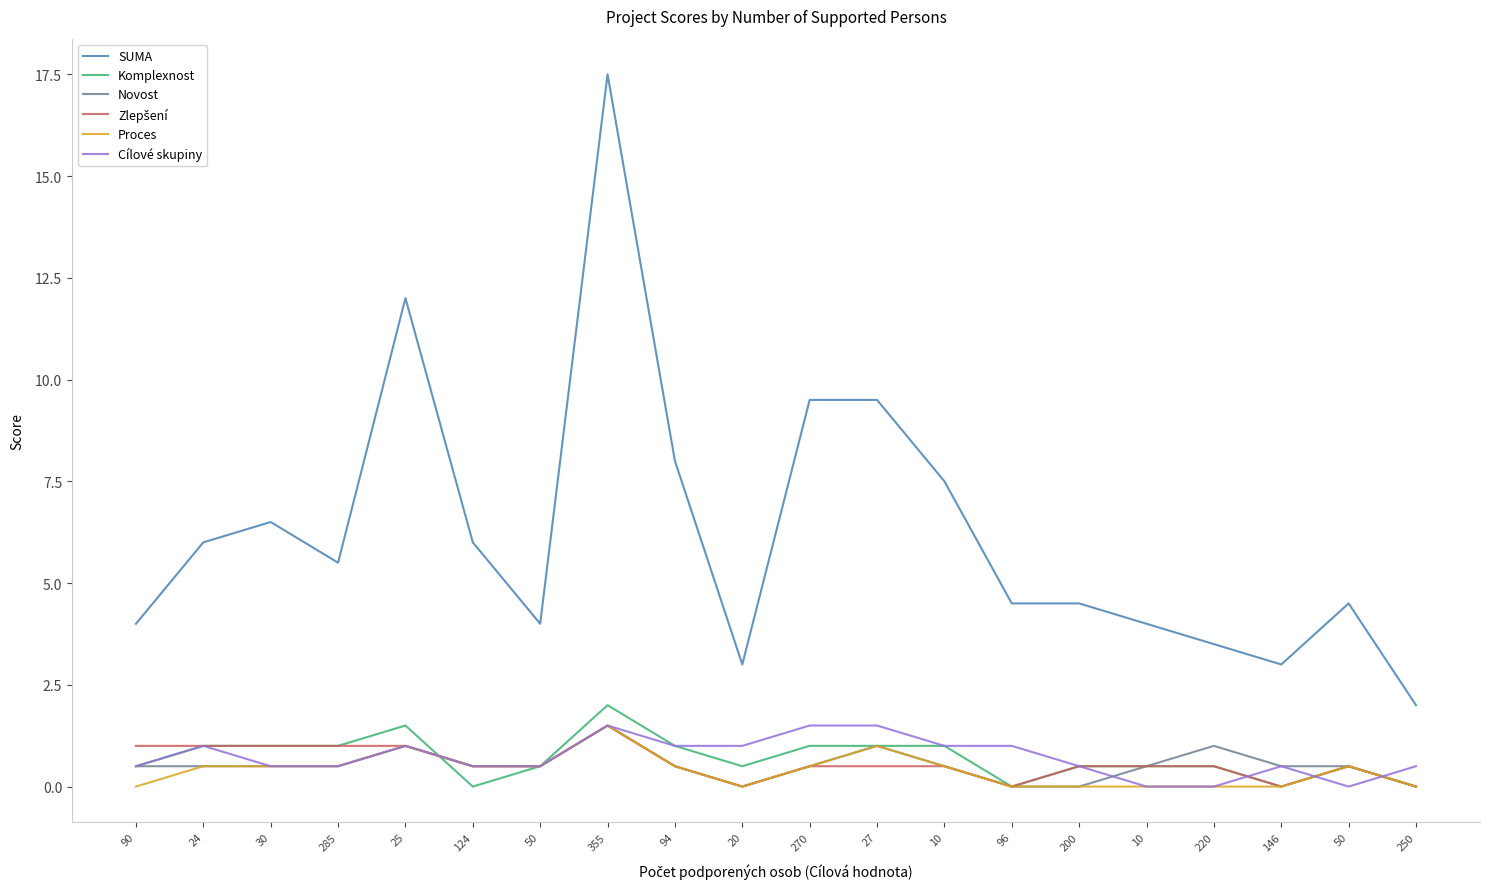

Which series changed the most between 50 and 10?

SUMA